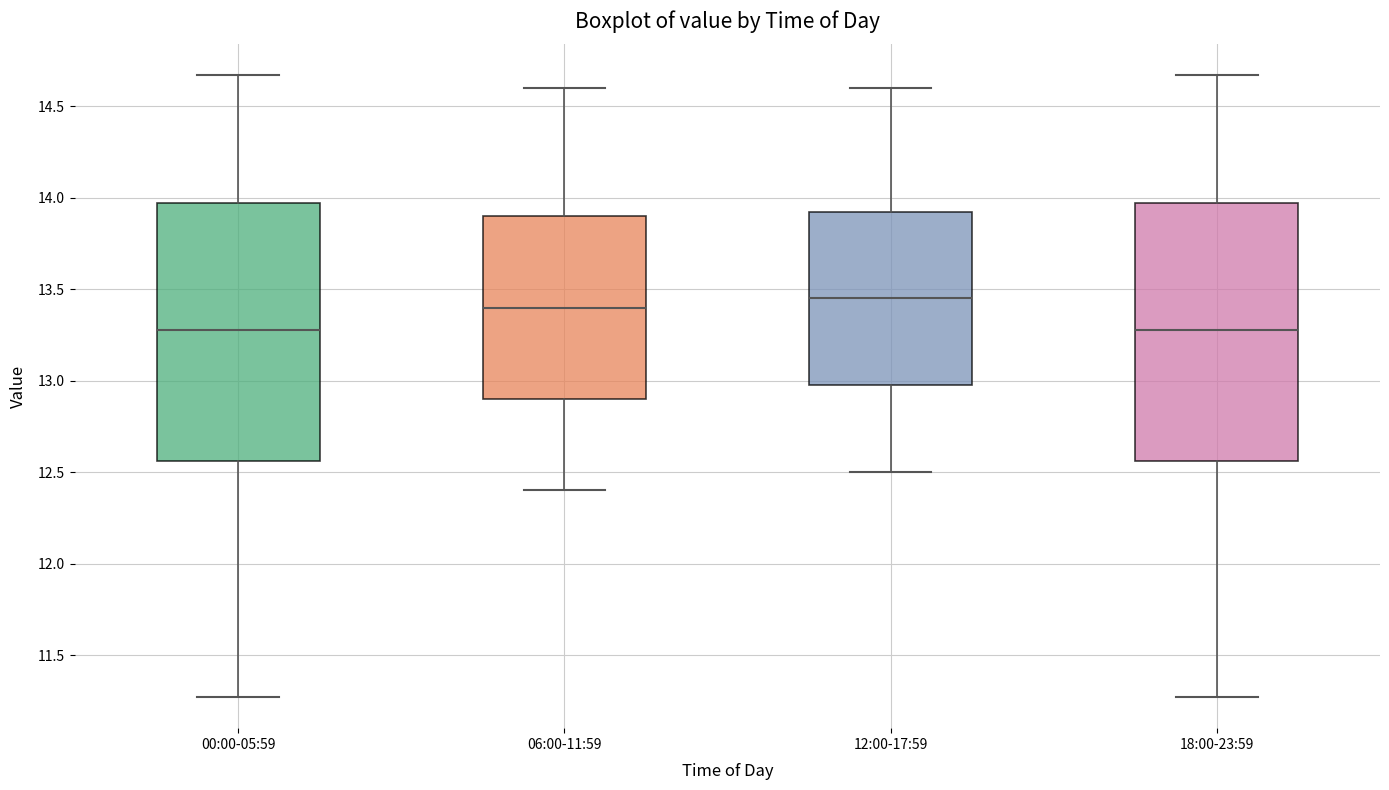

Reading left to right, transcribe this box plot: for each box, give where its median line is, the range the box spans, and where its two whiskers end, as read against the y-axis. The values are not printed on the chart, so give them approximately, as read against the axis.

00:00-05:59: median 13.30, box 12.55 to 13.95, whiskers 11.25 to 14.65
06:00-11:59: median 13.40, box 12.90 to 13.90, whiskers 12.40 to 14.60
12:00-17:59: median 13.45, box 13.00 to 13.95, whiskers 12.50 to 14.60
18:00-23:59: median 13.30, box 12.55 to 13.95, whiskers 11.25 to 14.65